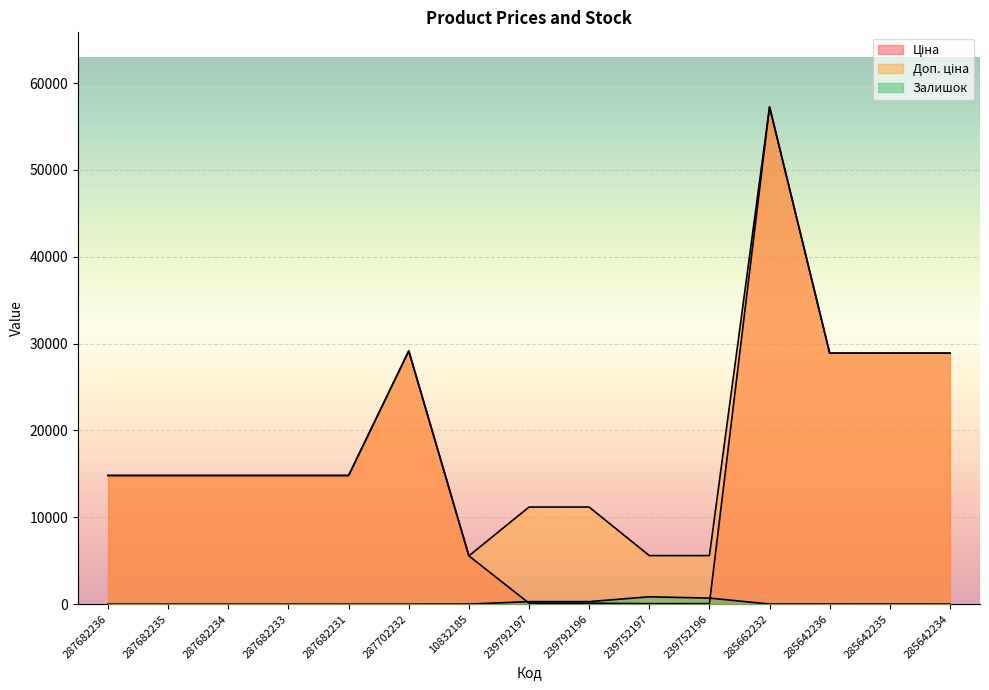

Which category has the highest value in the Доп. ціна series?

285662232